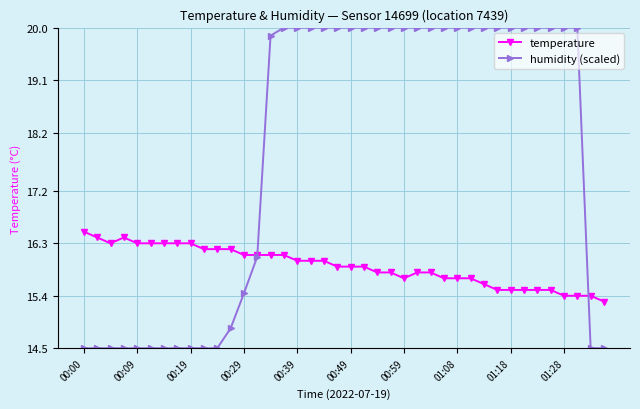

How many lines are shown in the chart?

2